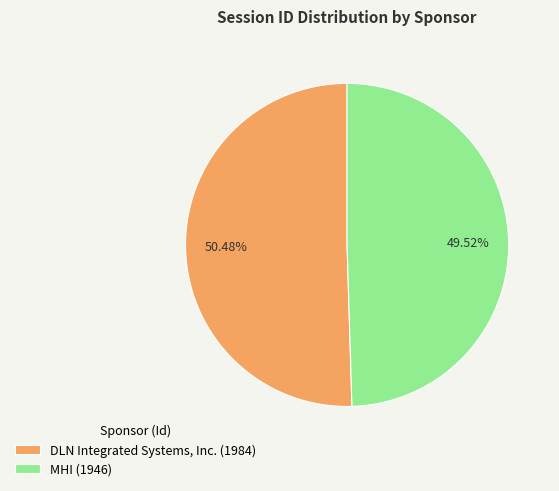

Which category has the biggest portion of the pie?

DLN Integrated Systems, Inc.